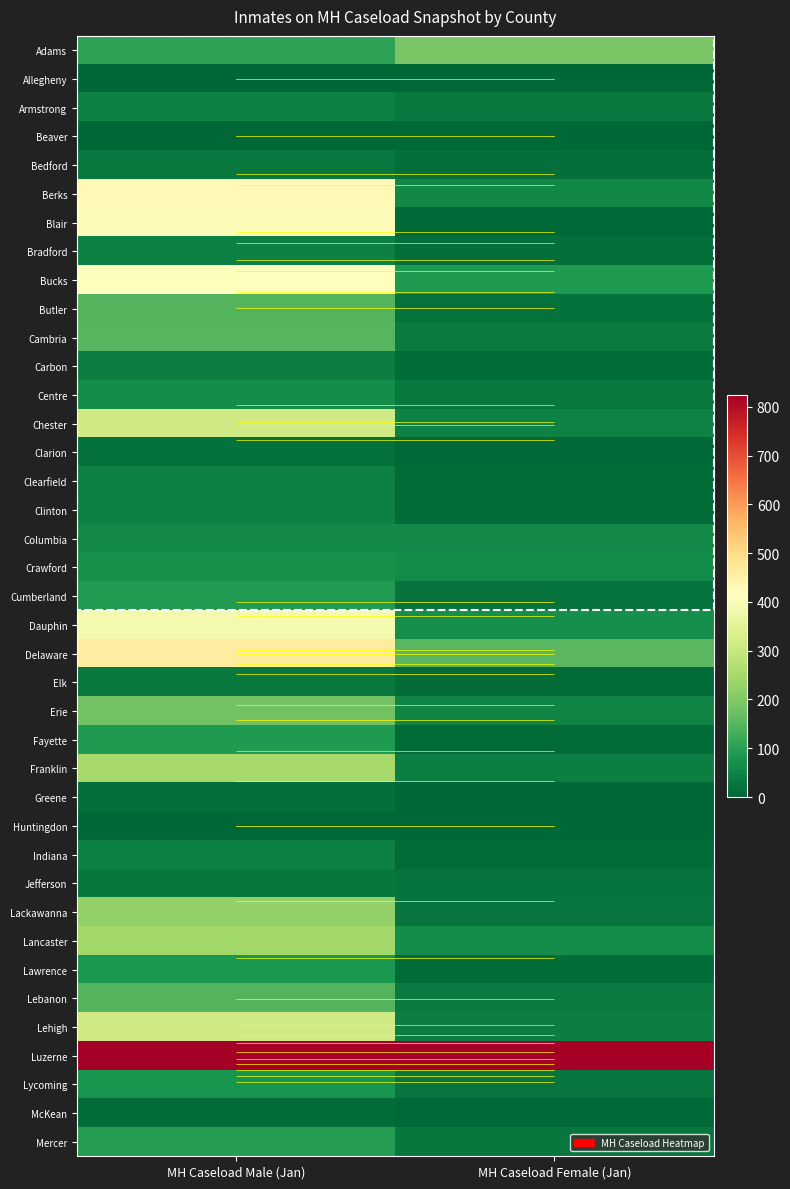

Rank the series at MH Caseload Female (Jan) from highest to lowest value.

Luzerne, Adams, Delaware, Bucks, Dauphin, Lancaster, Crawford, Columbia, Berks, Erie, Chester, Franklin, Lehigh, Cambria, Lebanon, Armstrong, Centre, Mercer, Lackawanna, Lycoming, Cumberland, Jefferson, Butler, Bedford, Bradford, Lawrence, Carbon, Clearfield, Clinton, Elk, Fayette, Indiana, Clarion, Blair, McKean, Greene, Allegheny, Beaver, Huntingdon